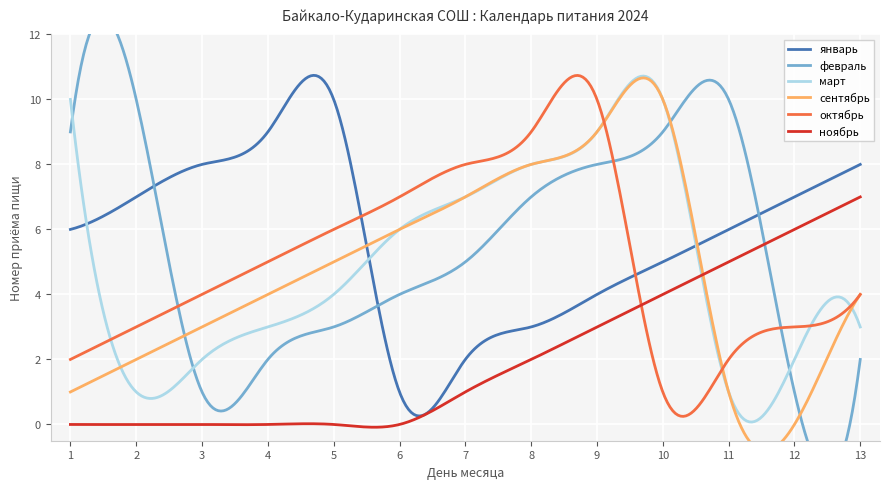

What is the value of the март point at the 10th from the left?

10